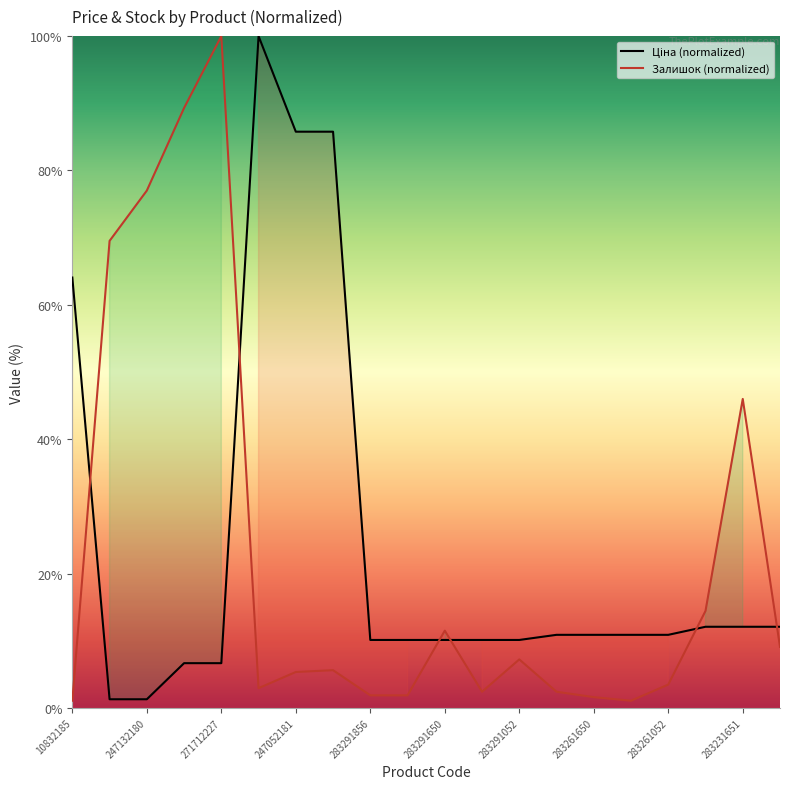

True or false: Ціна has a value of 6.3 at 283291055.

False